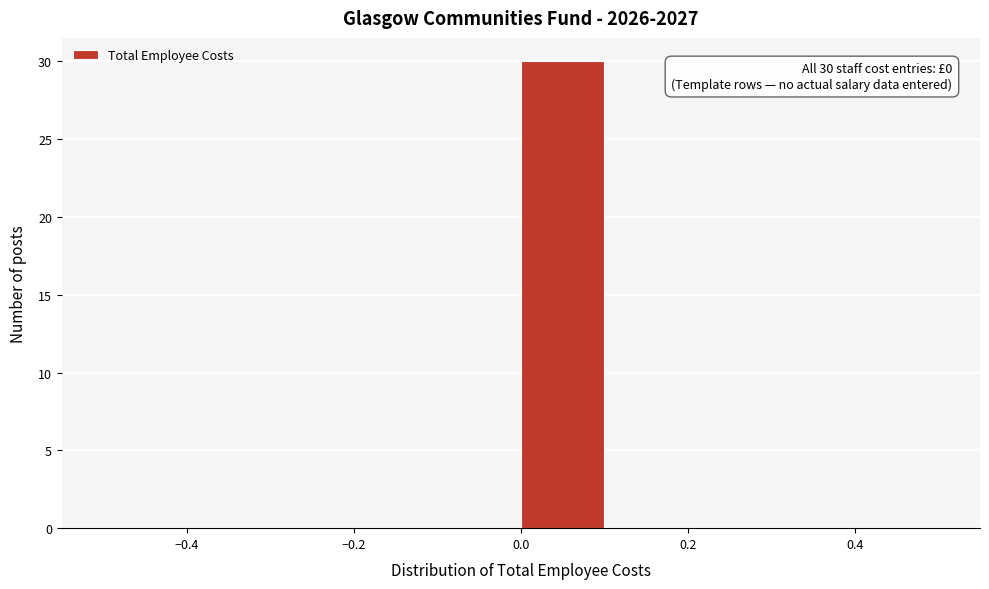

Over which range of the x-axis is the bar tallest?

0.0 to 0.1